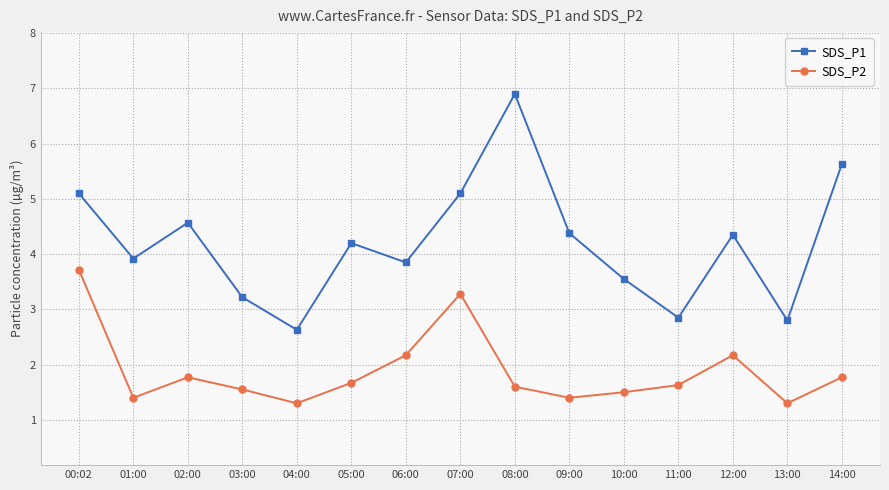

True or false: SDS_P1 has a value of 1.1 at 03:00.

False